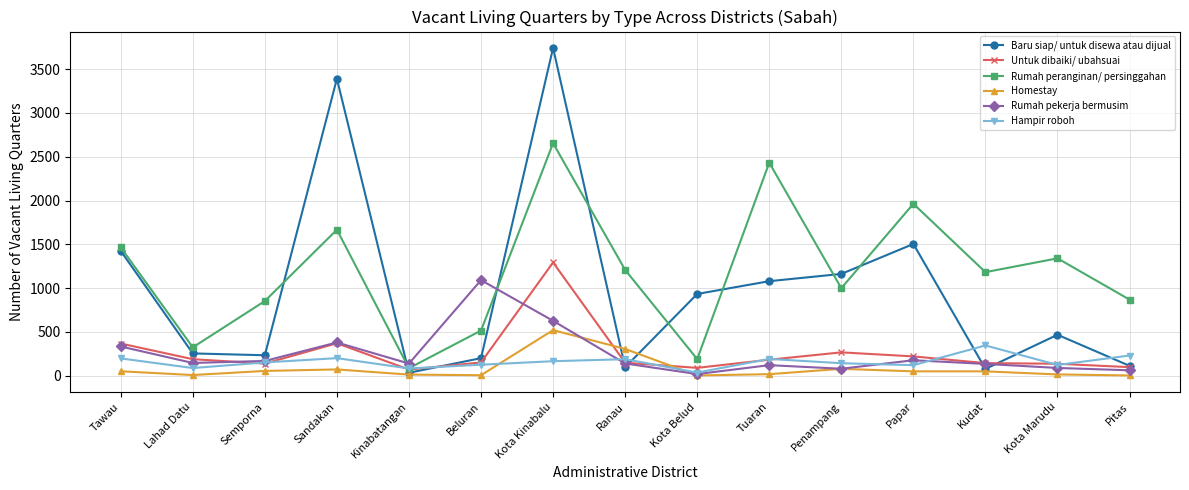

How many intersections are there between Rumah pekerja bermusim and Baru siap/ untuk disewa atau dijual?

6